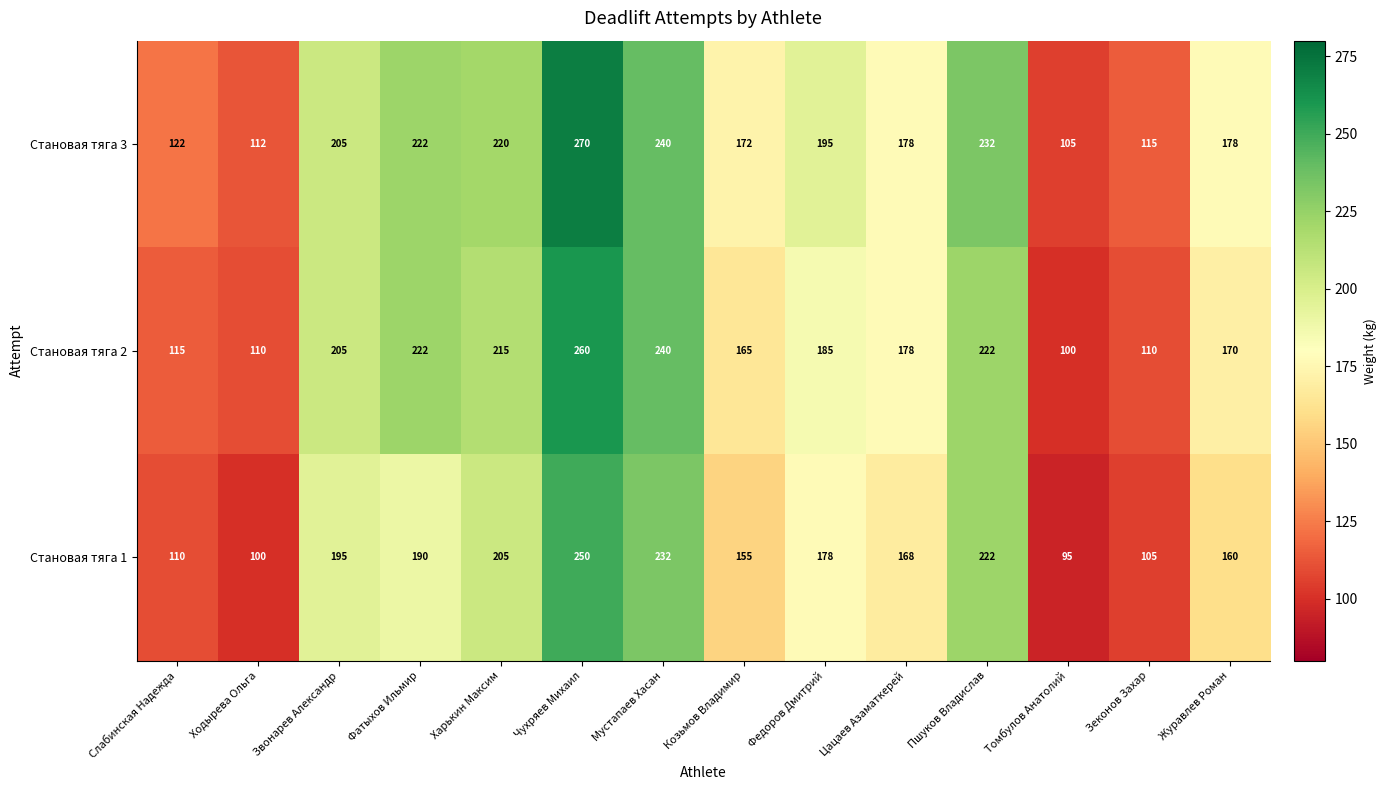

At which category is the sum across all series the highest?

Чухряев Михаил